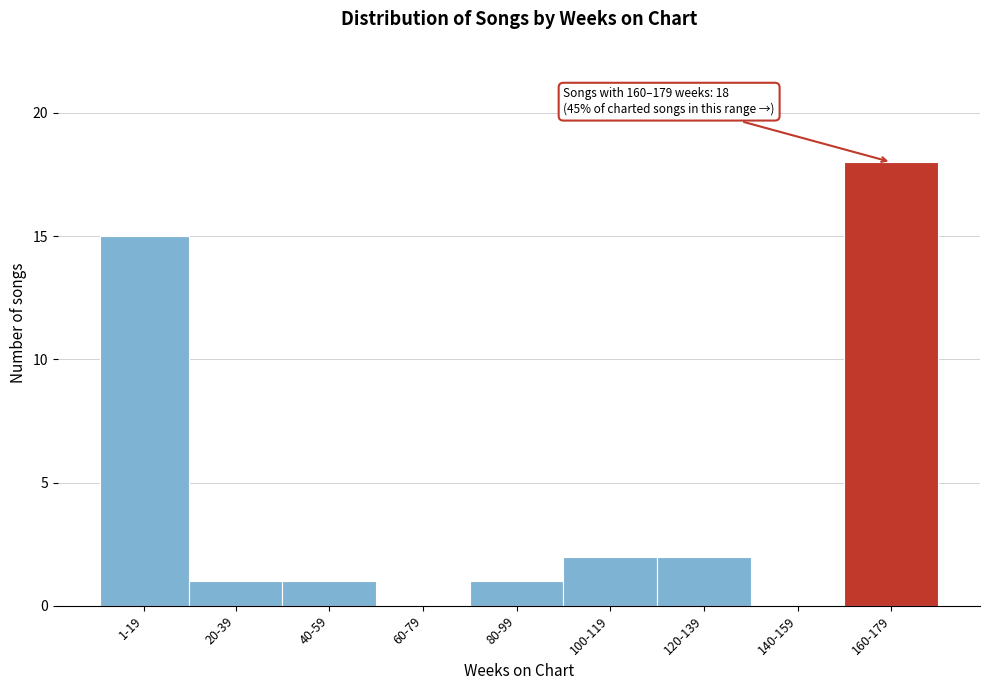

Reading left to right, what are all the values shown in this chart?

1-19=15	20-39=1	40-59=1	60-79=0	80-99=1	100-119=2	120-139=2	140-159=0	160-179=18